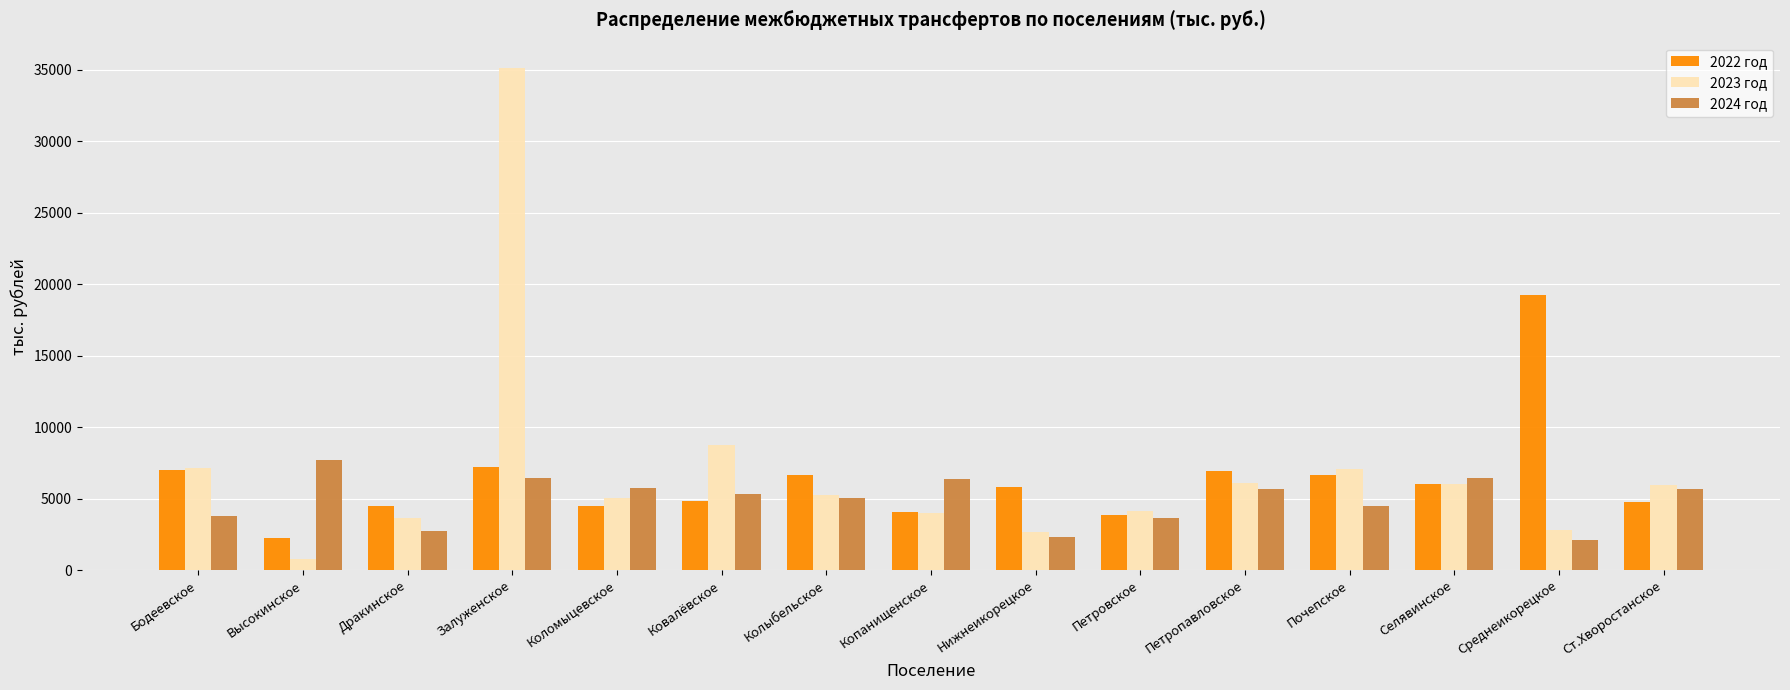

At which label does 2024 год reach its peak?

Высокинское